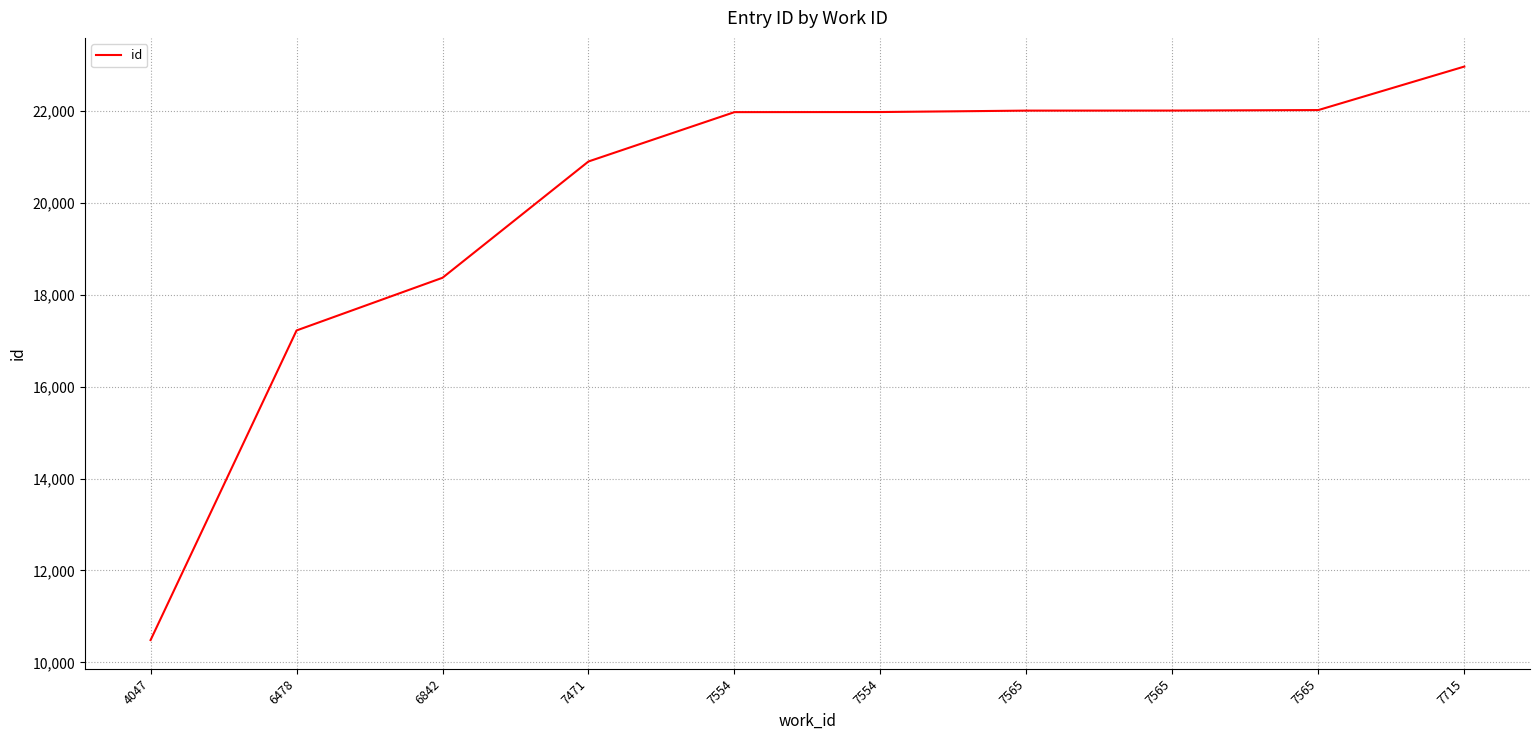

Reading left to right, what are all the values shown in this chart?

10485	17225	18372	20904	21978	21980	22011	22012	22023	22970